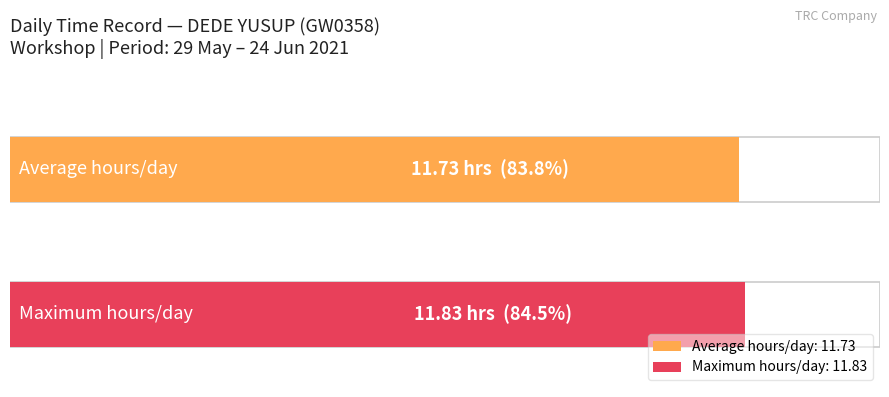

What is the maximum value shown in the chart?

11.8